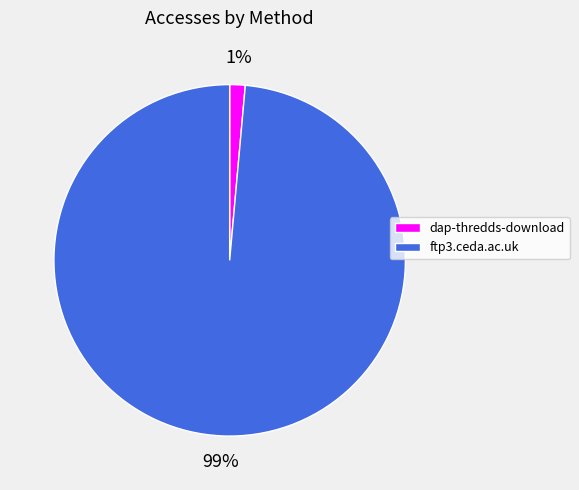

To the nearest percent, what portion does dap-thredds-download represent?

1%